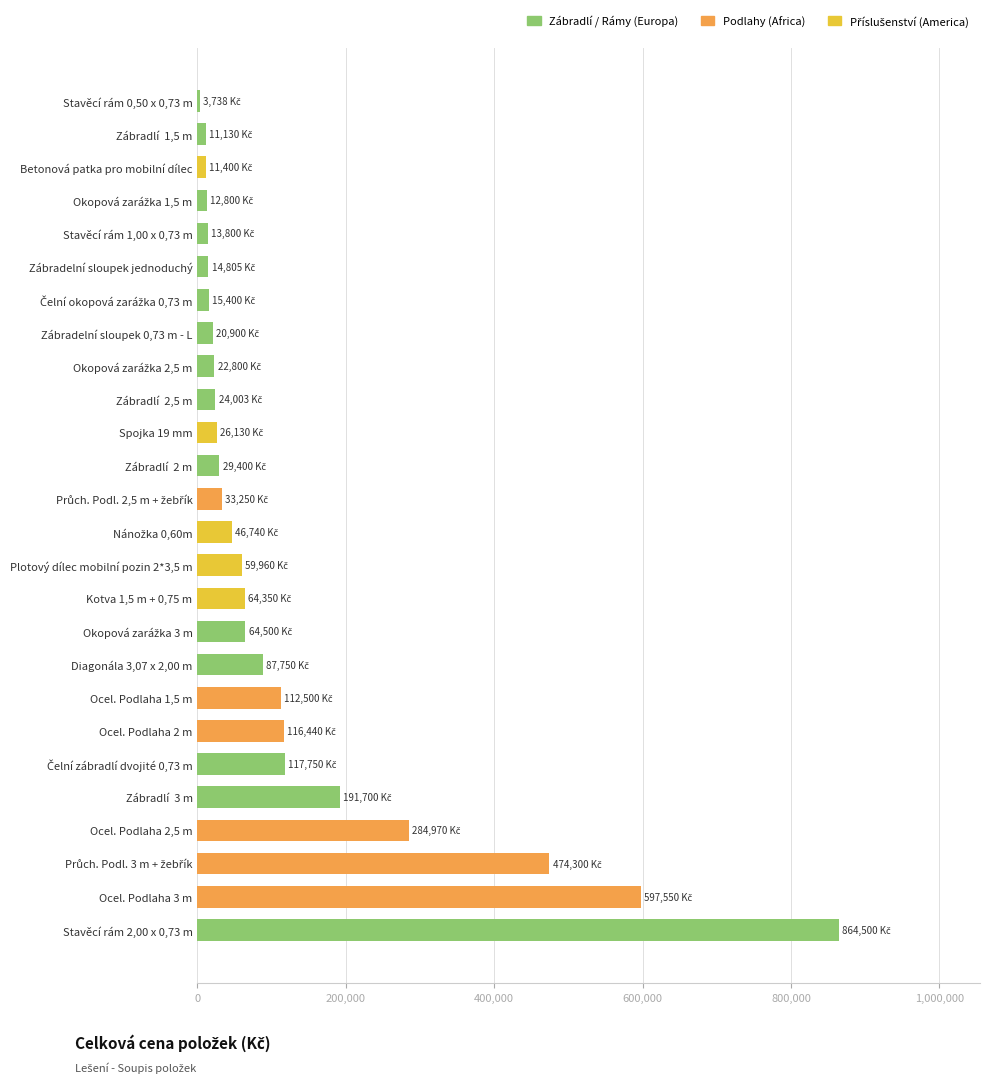

What is the greatest value displayed?

864500.0